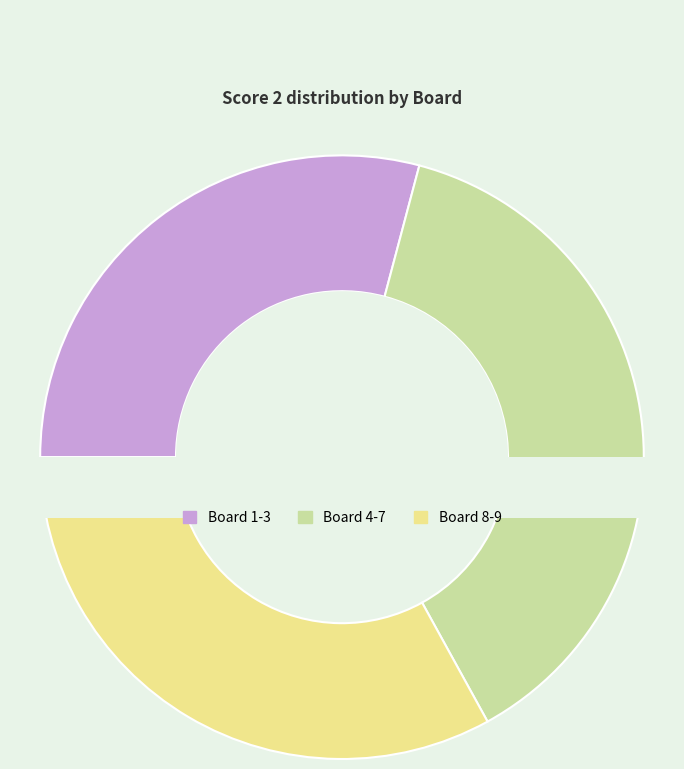

What percentage is the 1 slice, to the nearest percent?

15%